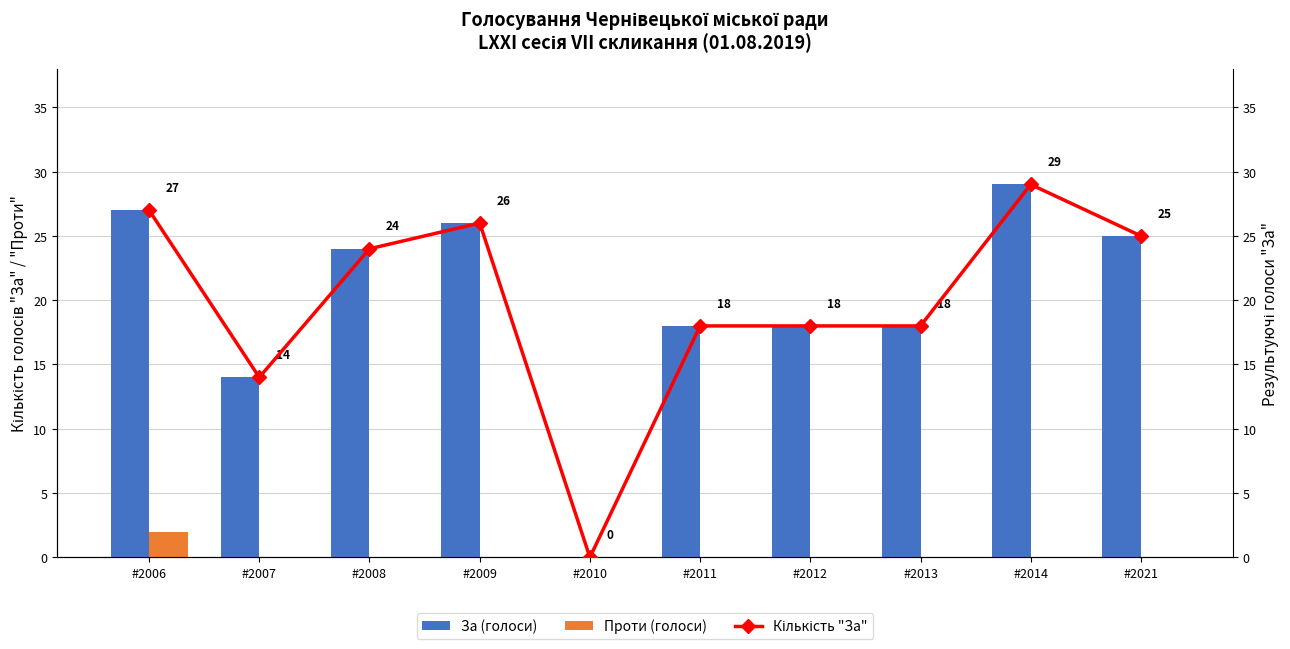

What are all the series names shown in the legend?

За (голоси), Проти (голоси), Кількість "За"